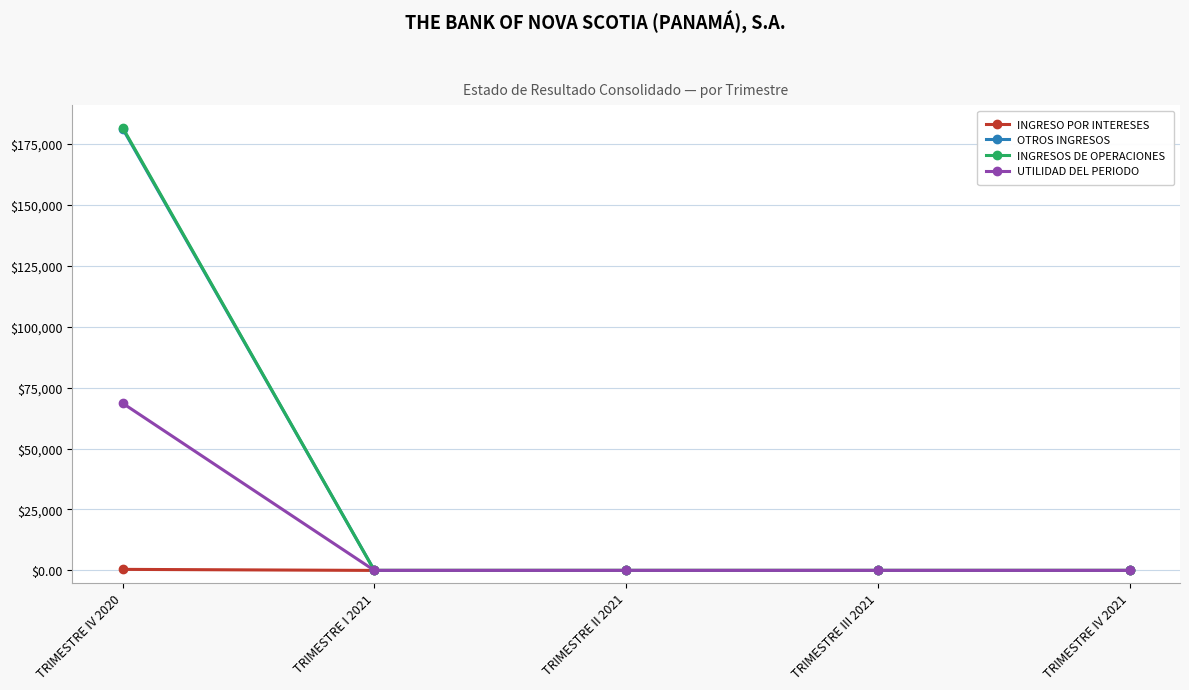

How many series are shown in this chart?

4